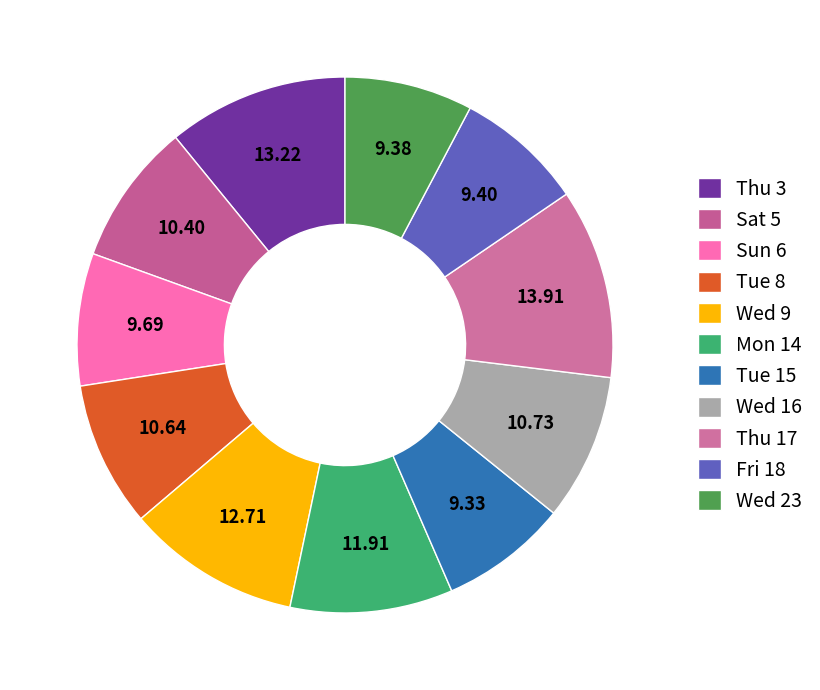

How many segments does this pie chart have?

11